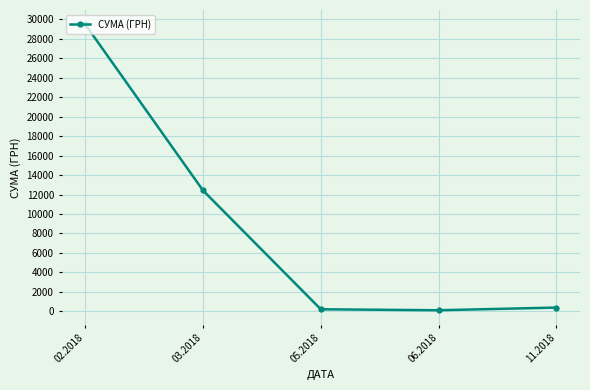

How many data points does each series have?

5